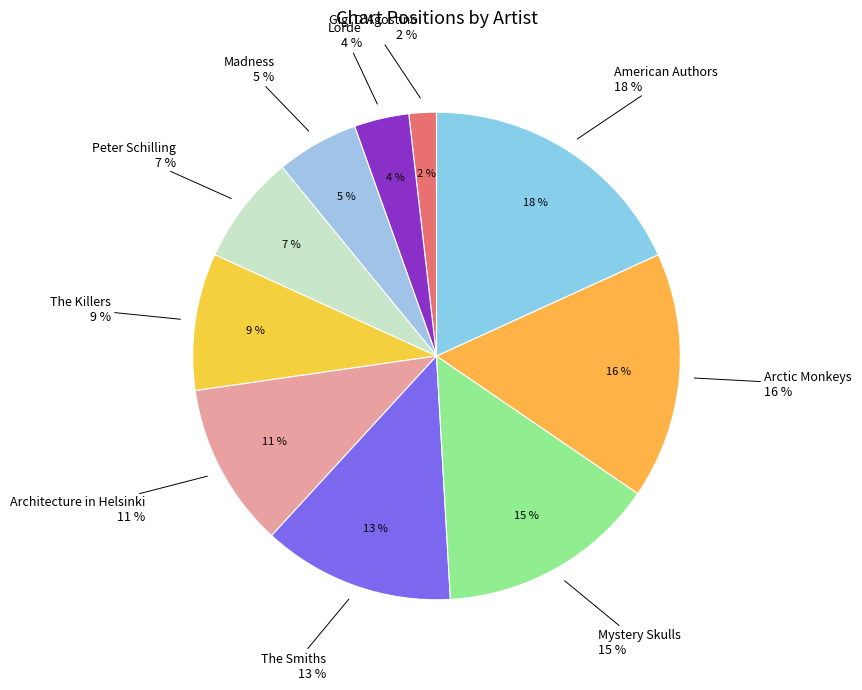

Rank the categories by value from highest to lowest.

American Authors, Arctic Monkeys, Mystery Skulls, The Smiths, Architecture in Helsinki, The Killers, Peter Schilling, Madness, Lorde, Gigi D'Agostino